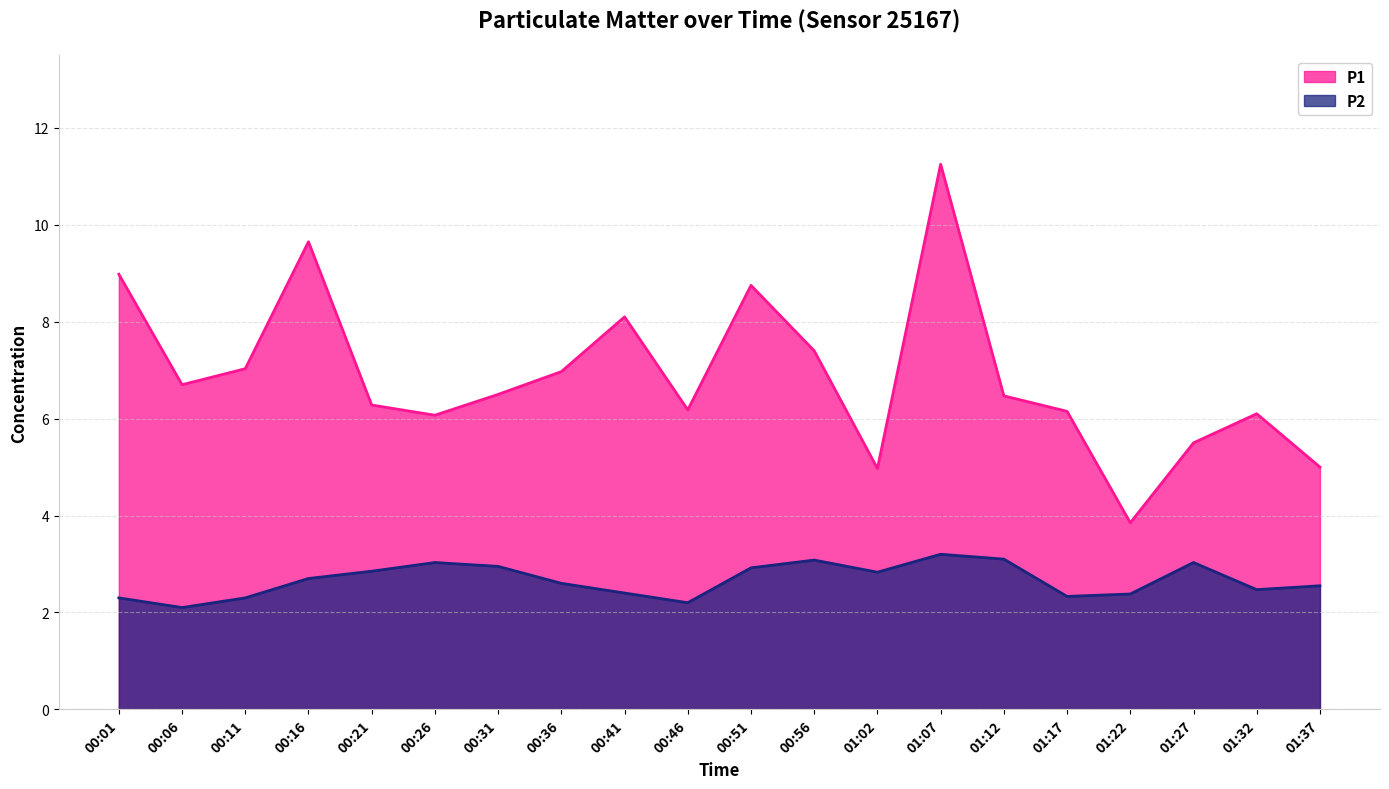

What is the total value across all series at 00:06?

8.8